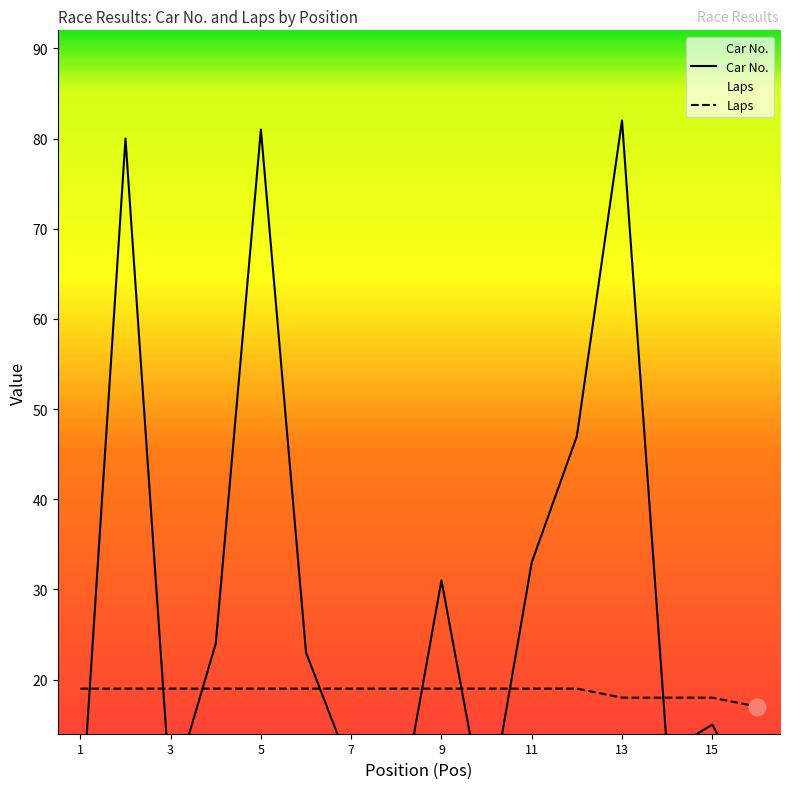

Reading left to right, transcribe all the data shown in this chart.

Car No.: 3	80	7	24	81	23	10	3	31	4	33	47	82	12	15	6
Laps: 19	19	19	19	19	19	19	19	19	19	19	19	18	18	18	17